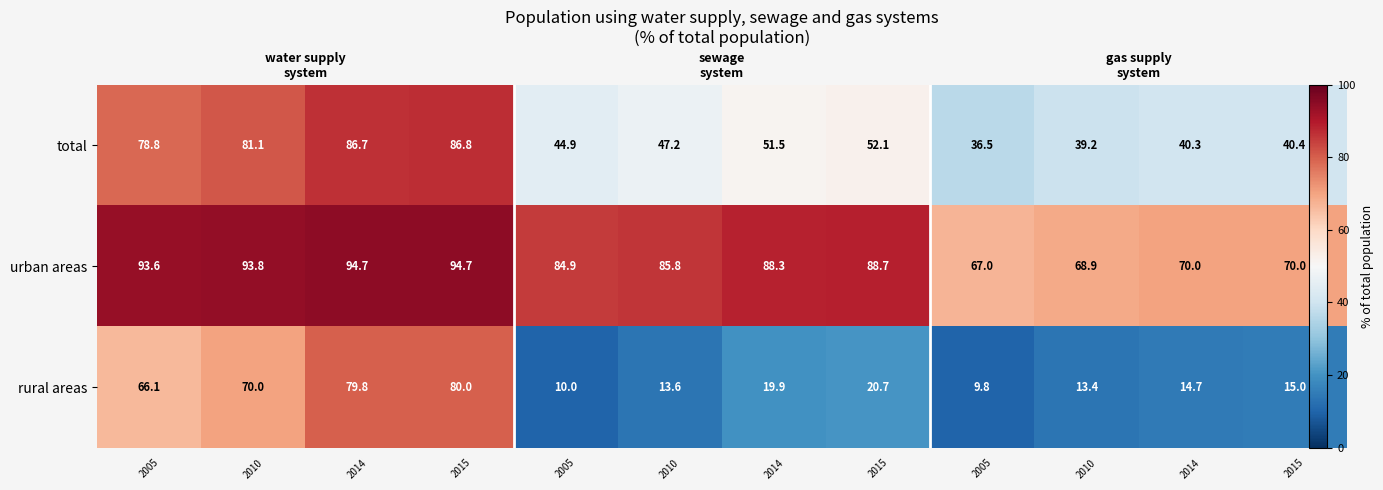

Which series has the largest total across all categories?

urban areas